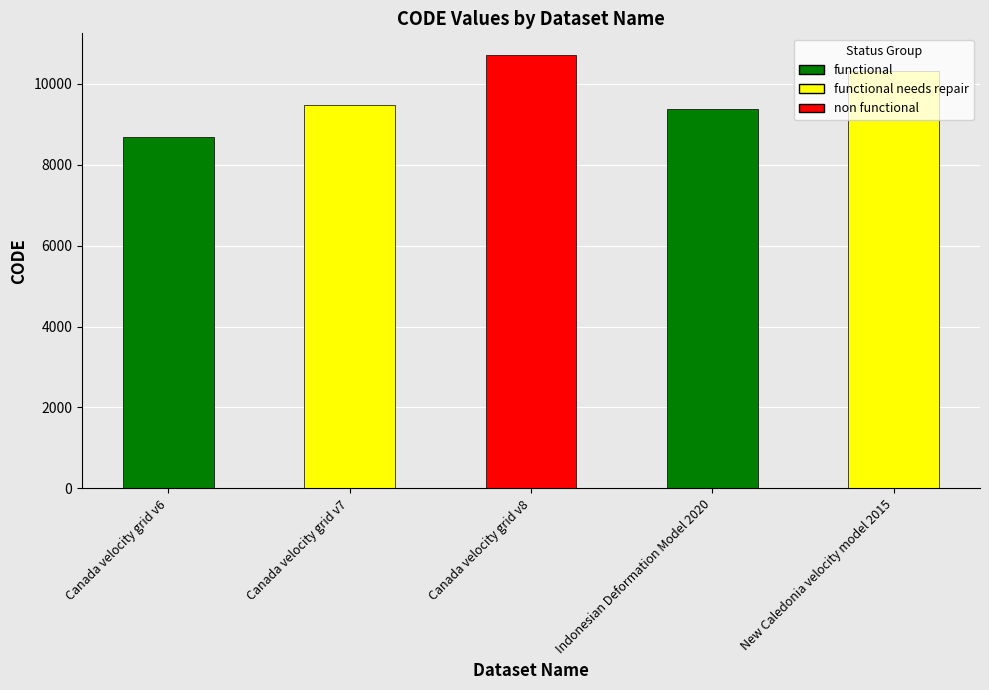

What is the maximum value shown in the chart?

10707